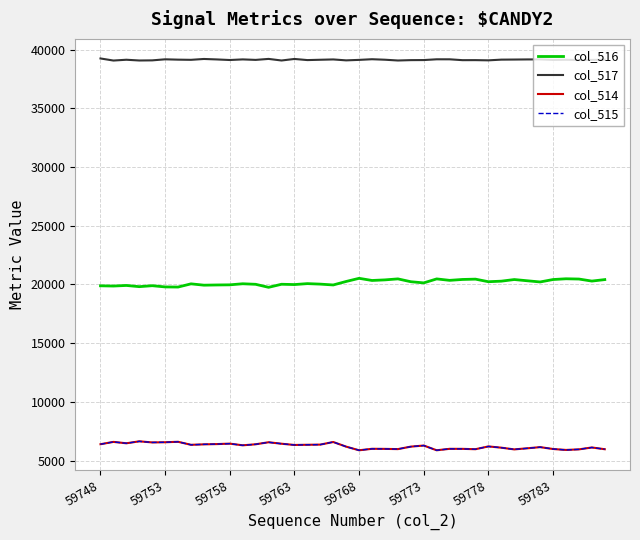

Which series has the largest total across all categories?

col_517